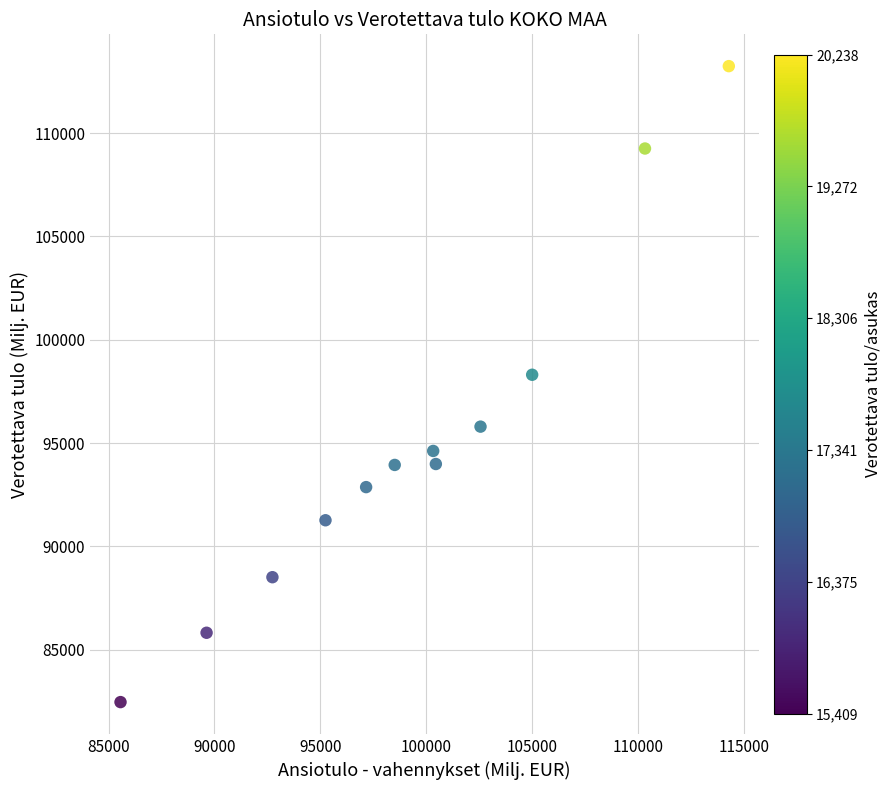

What is the range of Y values (max minus min)?

30775.2